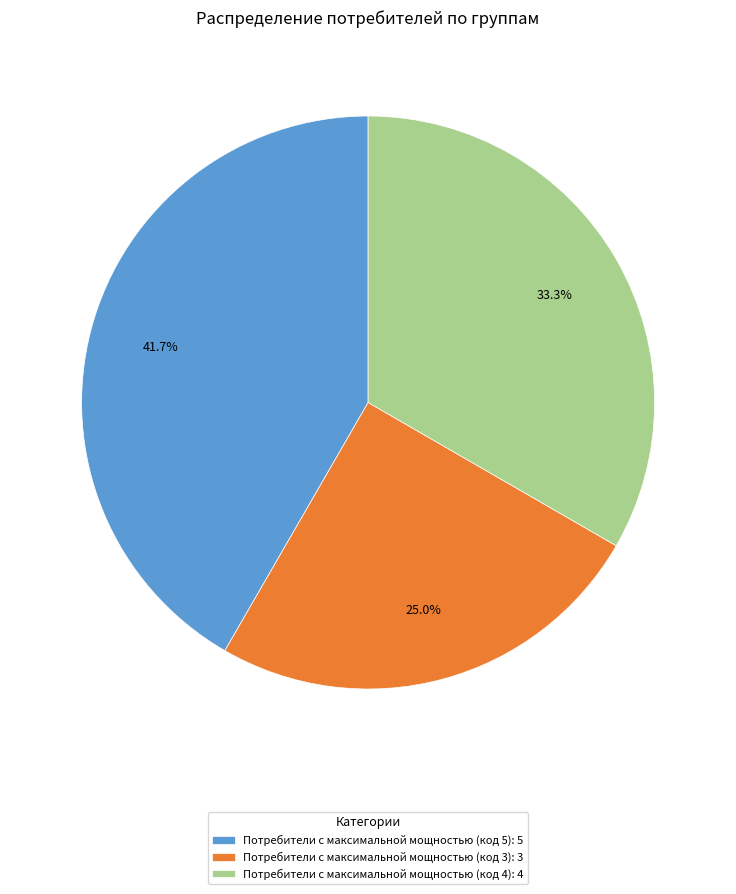

What percentage is NOT represented by Потребители с максимальной мощностью (код 3): 3?

75.0%